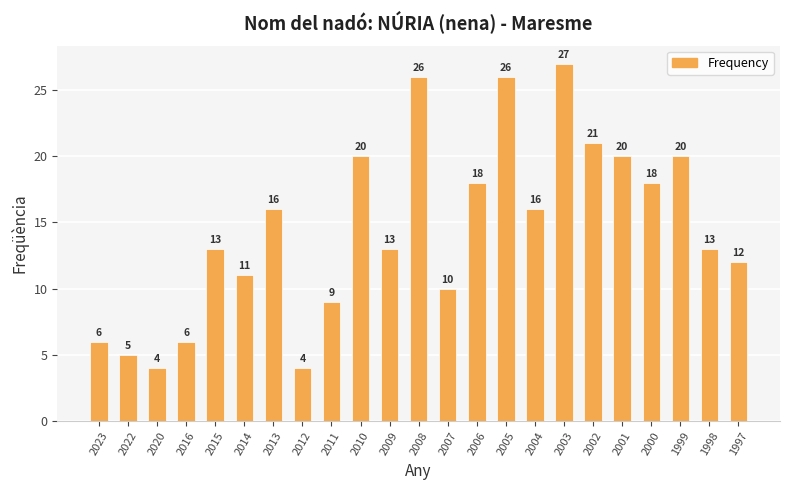

What is the minimum value shown in the chart?

4